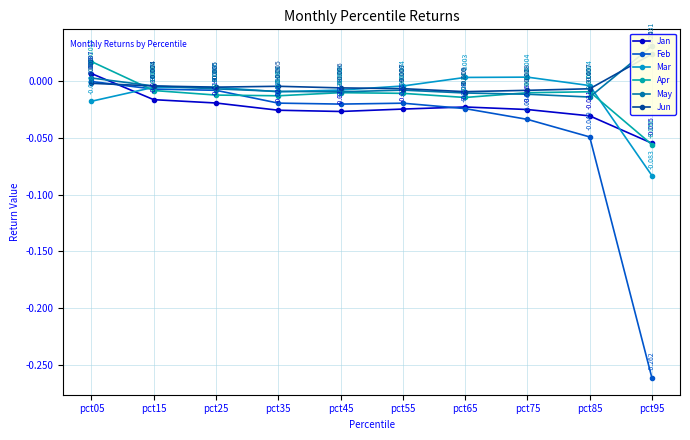

How many values in the Jun series are below 0?

9